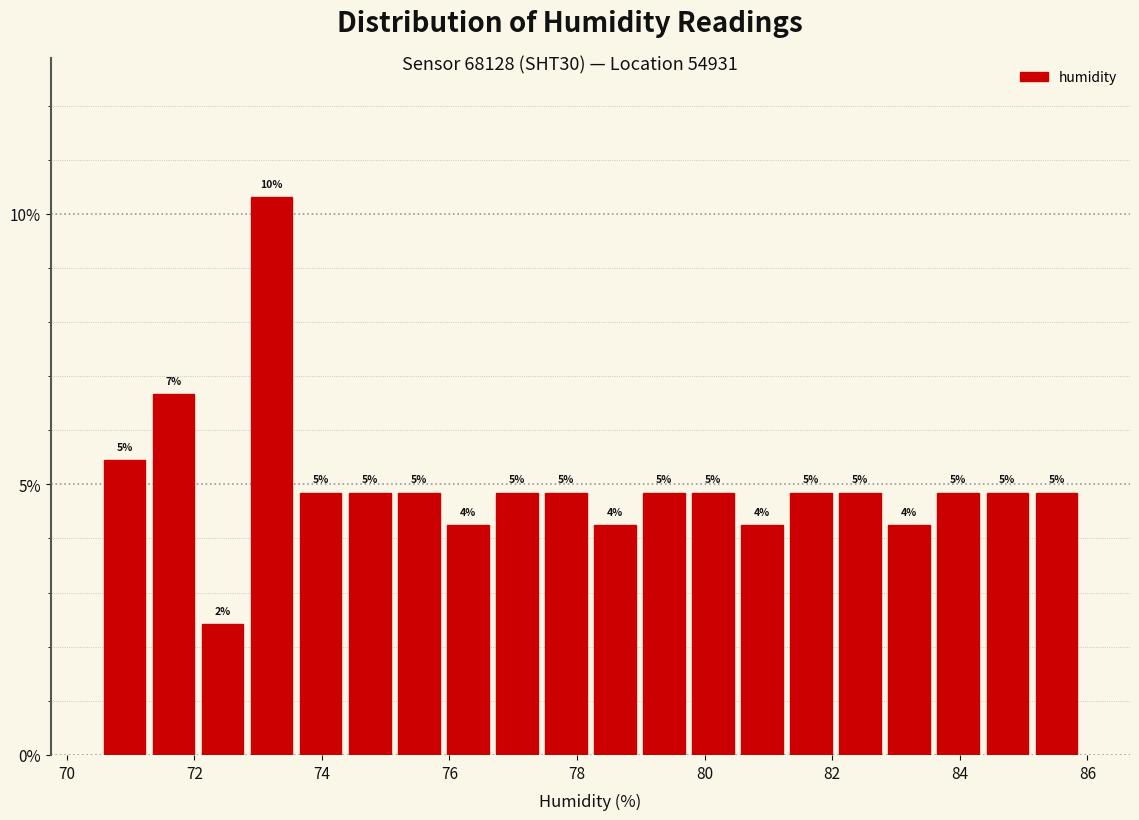

Read against the x-axis, roughly where is the centre of the tallest bar?

73.2